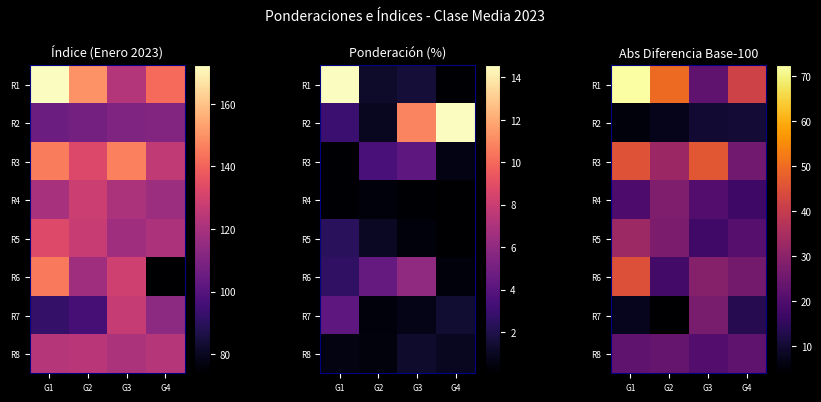

What is the difference between the R1 values at G2 and G1?

22.6